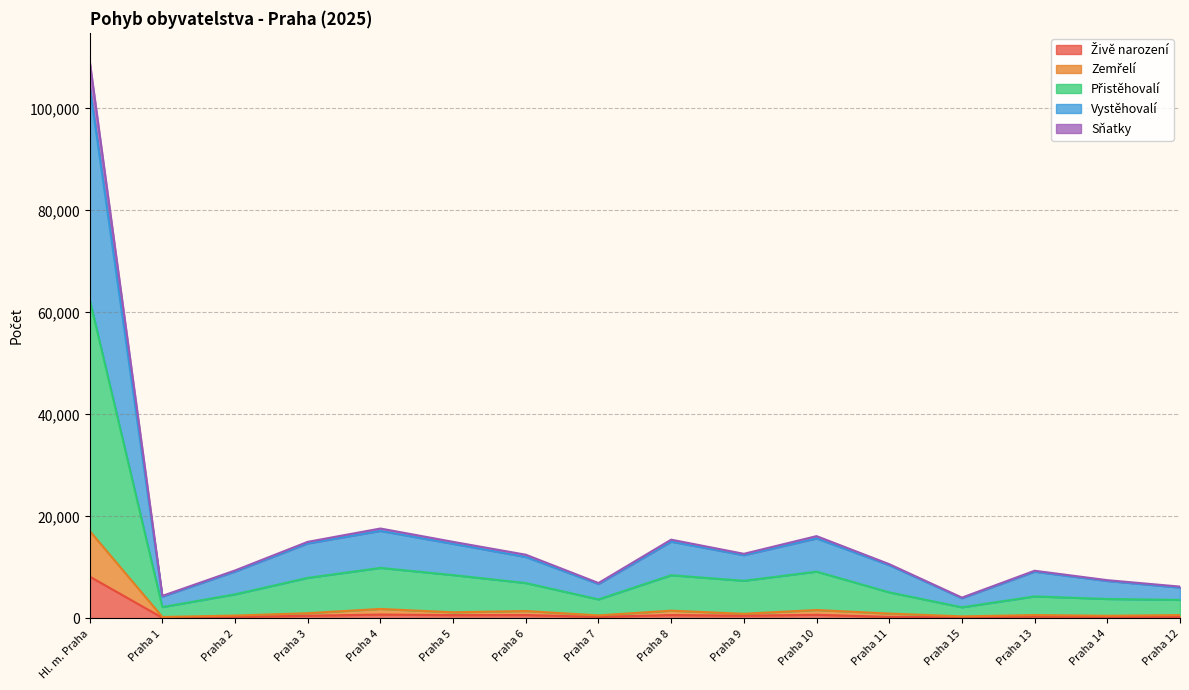

At which category is the sum across all series the highest?

Hl. m. Praha